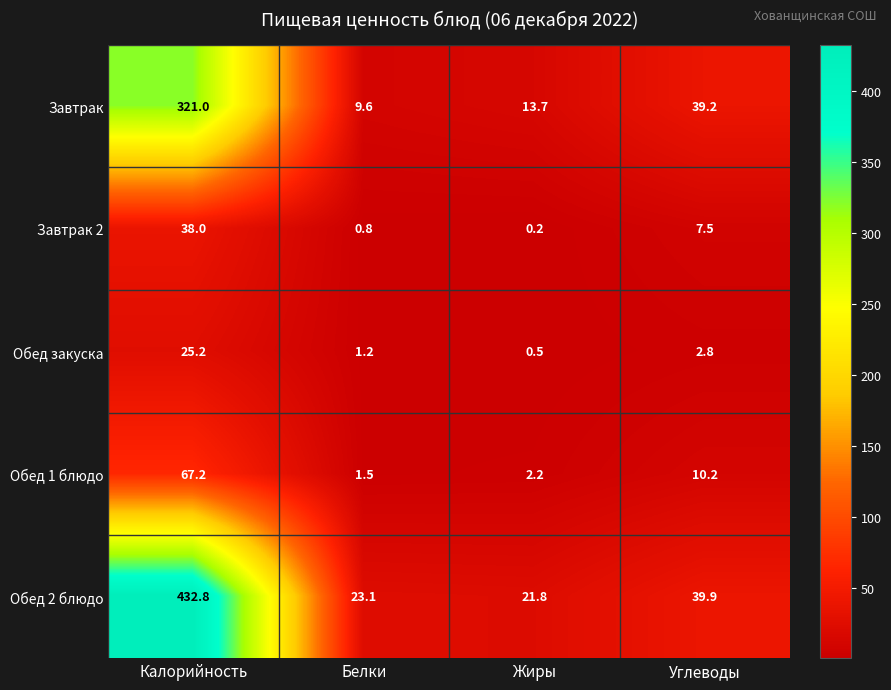

What value does the Обед закуска series have at Углеводы?

2.8